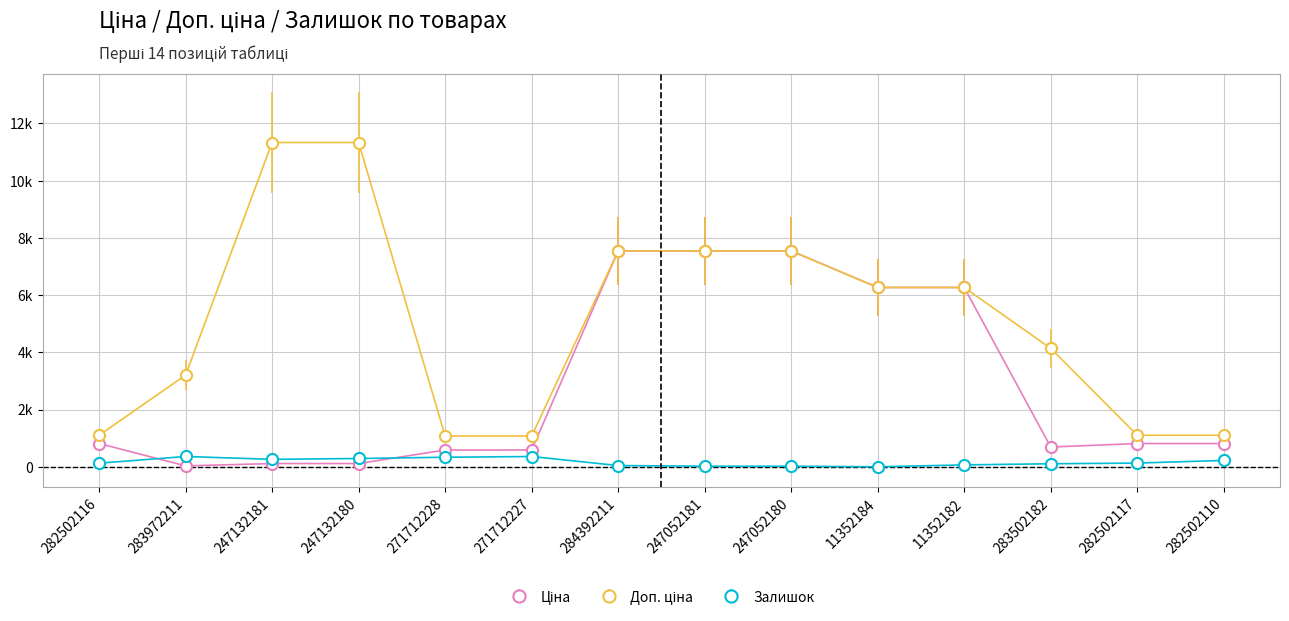

Rank the series at 247132181 from highest to lowest value.

Доп. ціна, Залишок, Ціна